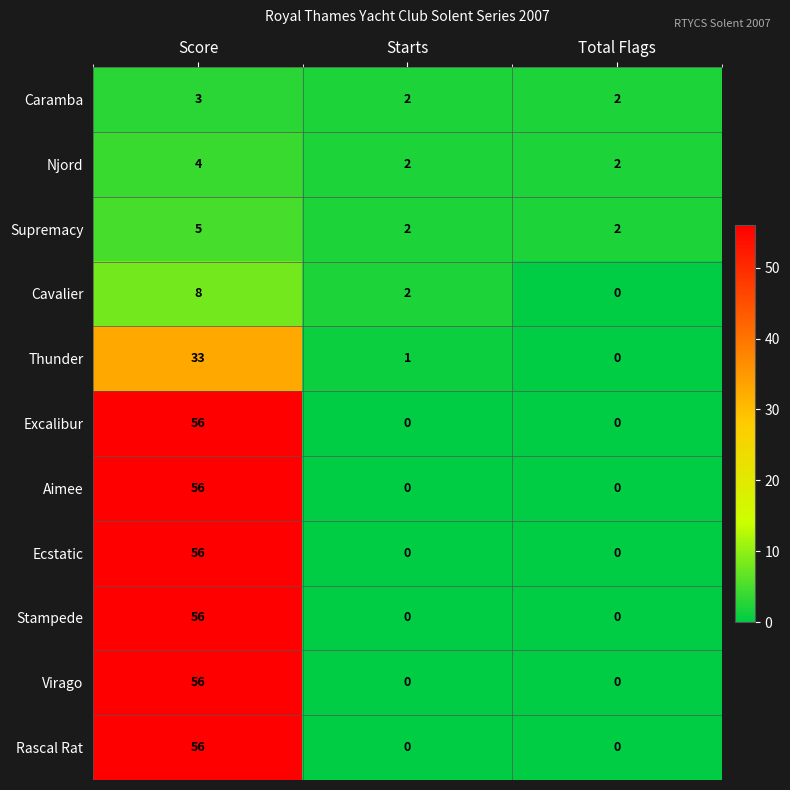

Rank the categories by Thunder value from lowest to highest.

Total Flags, Starts, Score